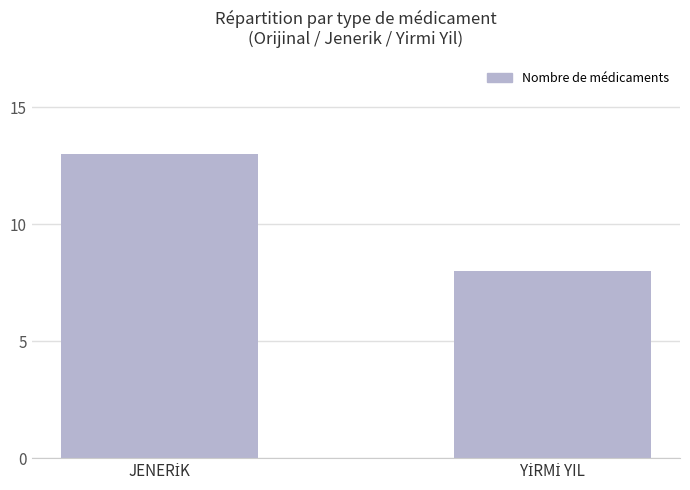

What is the sum of all values?

21